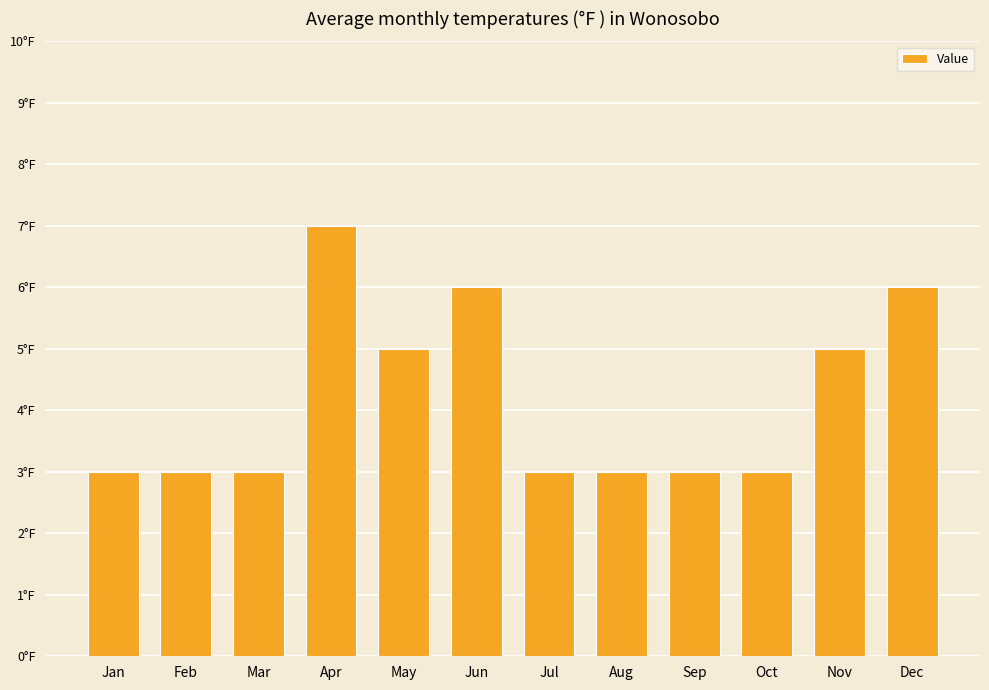

Are the bars grouped side by side (vs. stacked)?

No